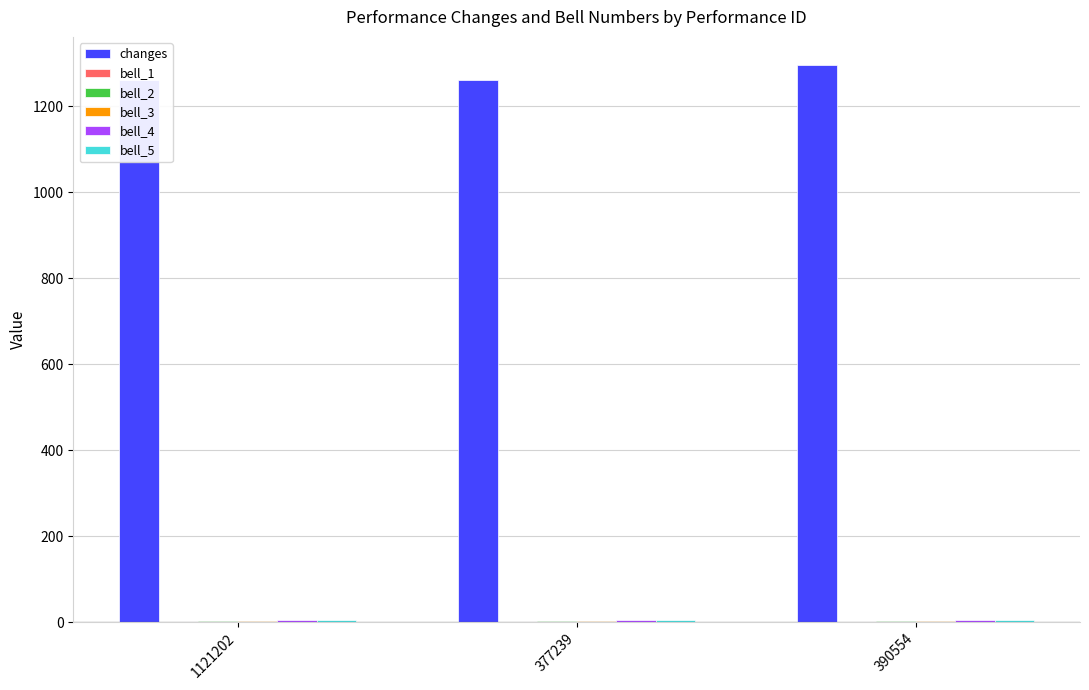

Which series has the largest total across all categories?

changes